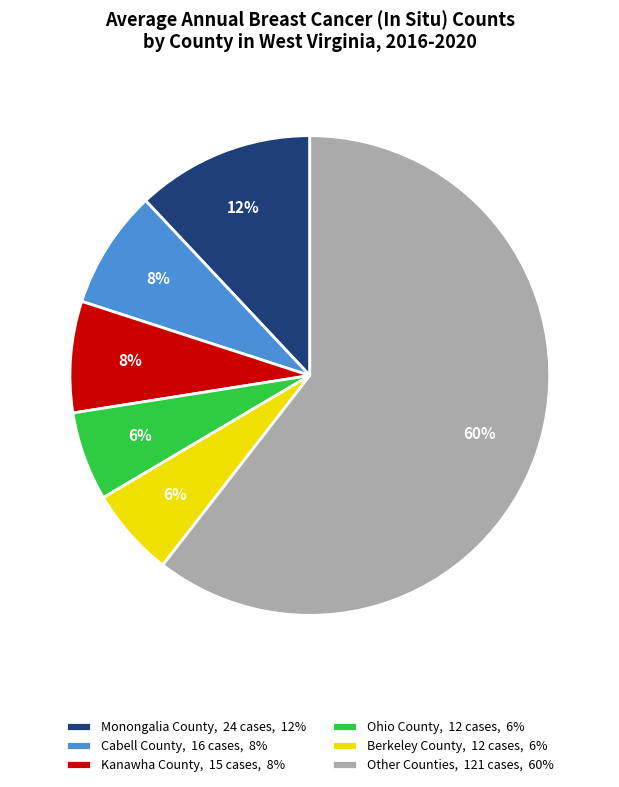

How many segments does this pie chart have?

6